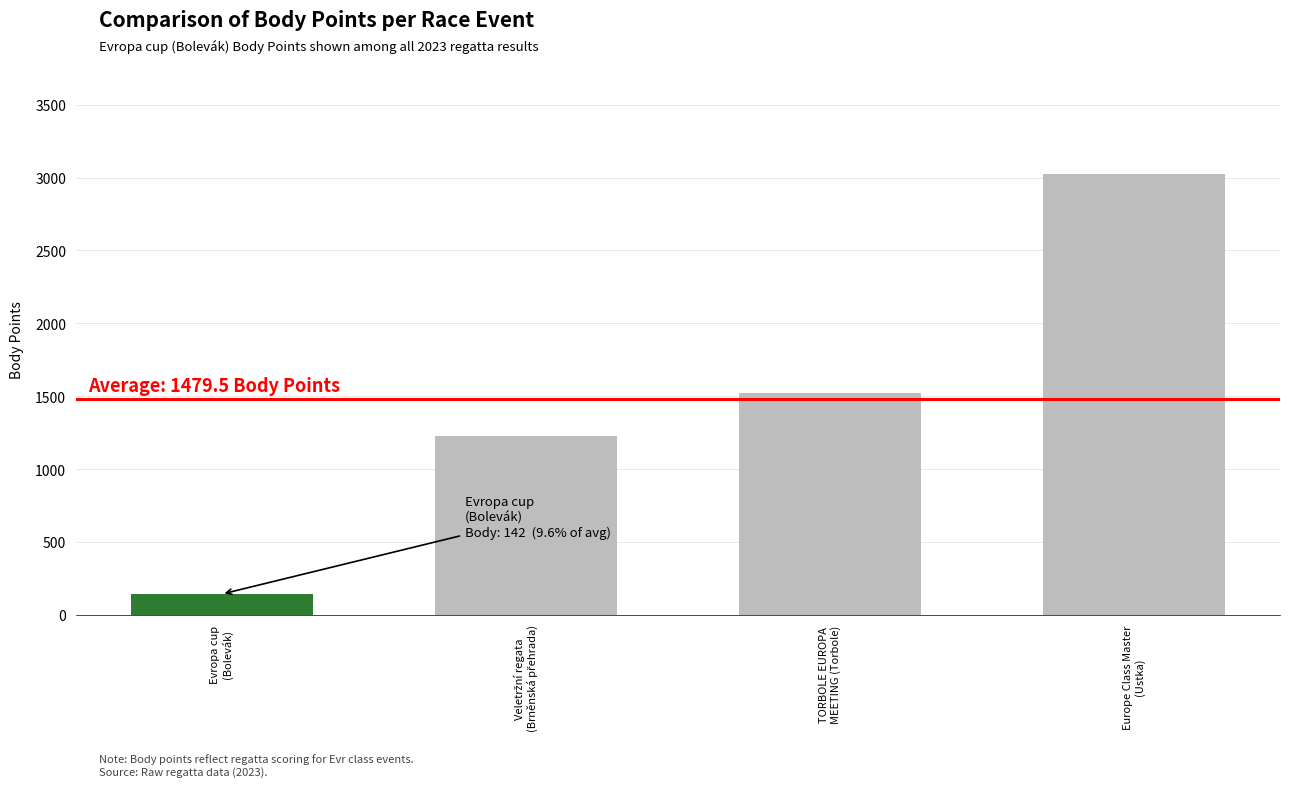

Which has a higher value, Europe Class Master
(Ustka) or Evropa cup
(Bolevák)?

Europe Class Master
(Ustka)